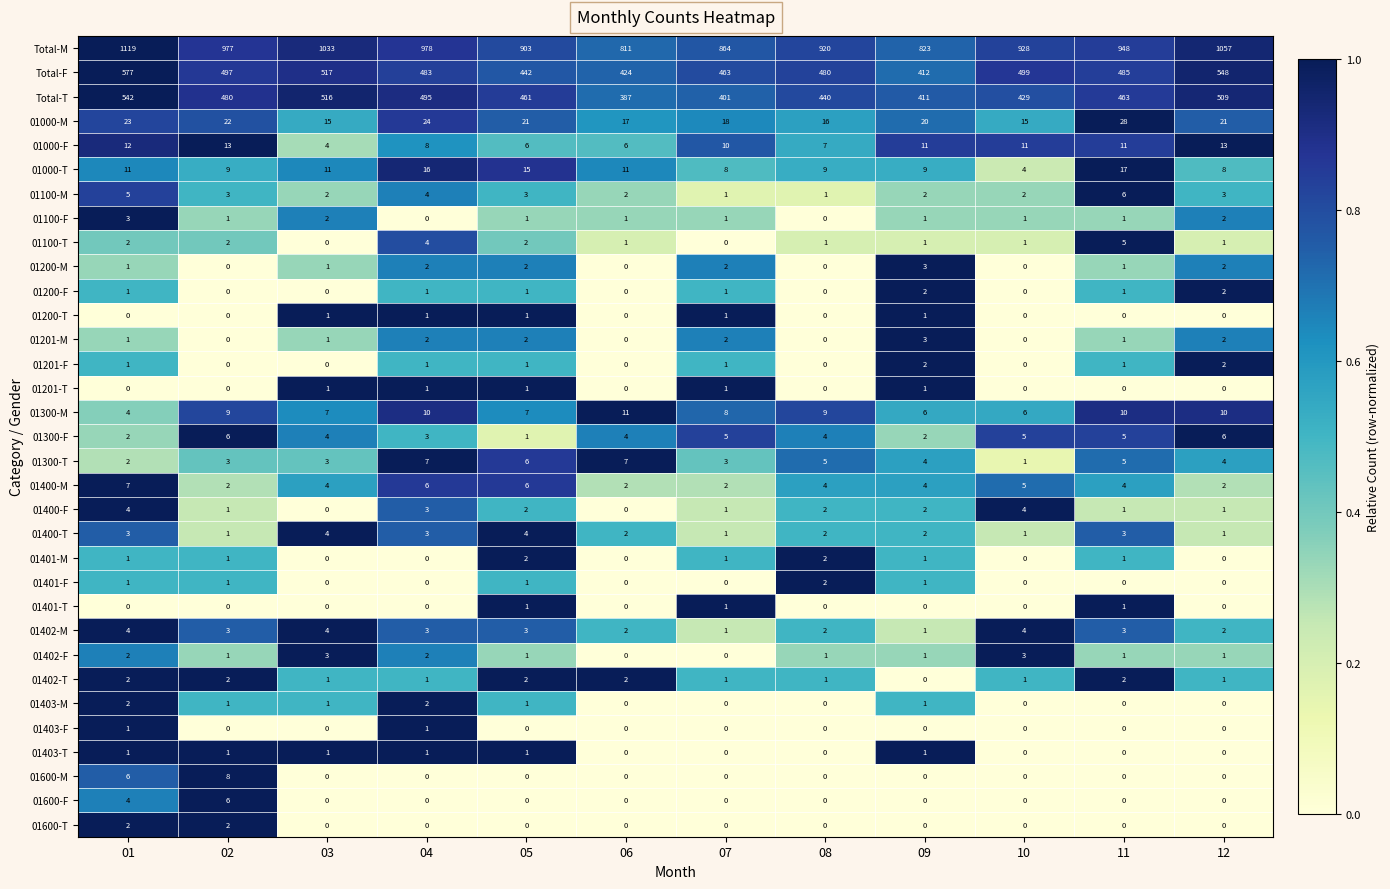

What value does the 01600-F series have at 01?

4